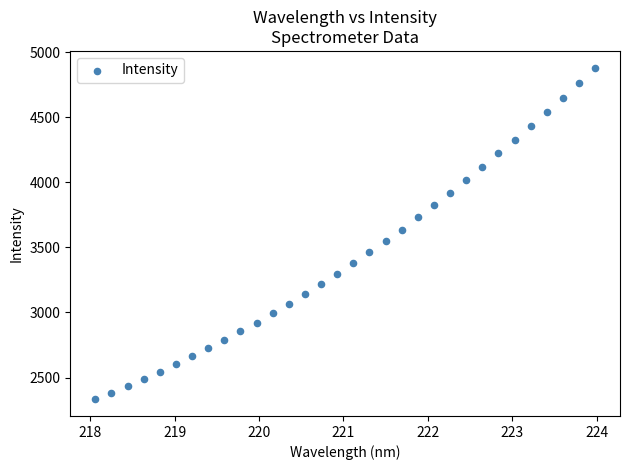

What is the range of X values (max minus min)?

5.9